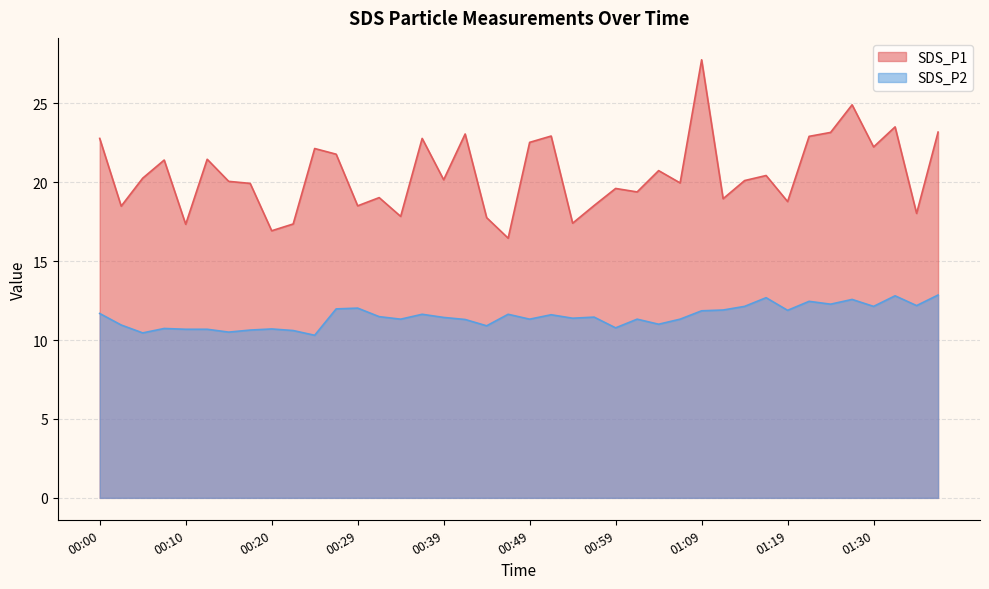

What are all the series names shown in the legend?

SDS_P1, SDS_P2